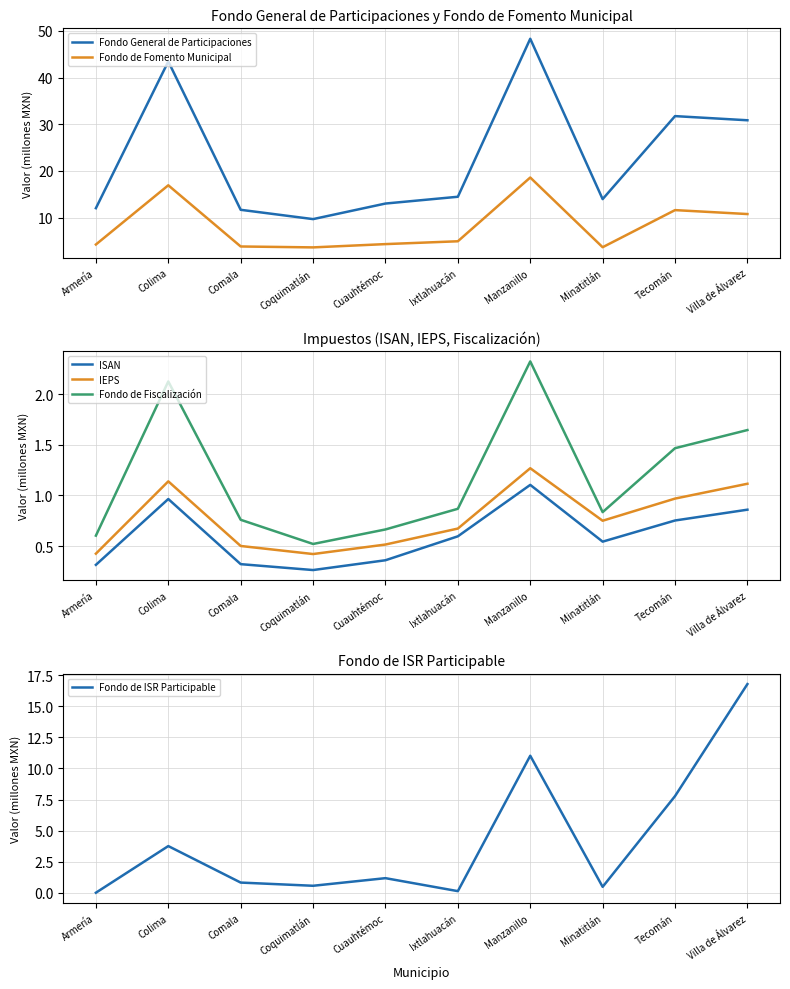

How many interior local peaks does the ISAN series have?

2